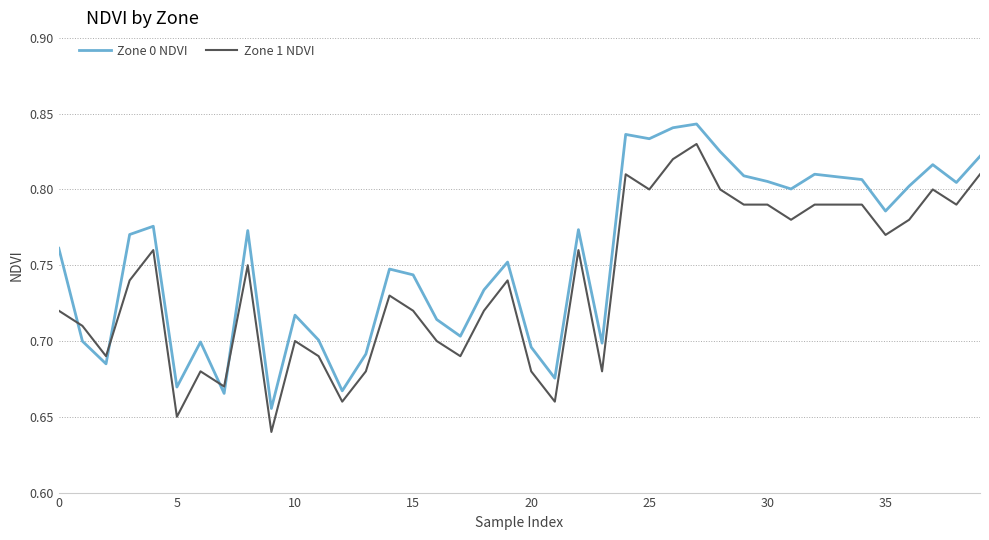

How many lines are shown in the chart?

2